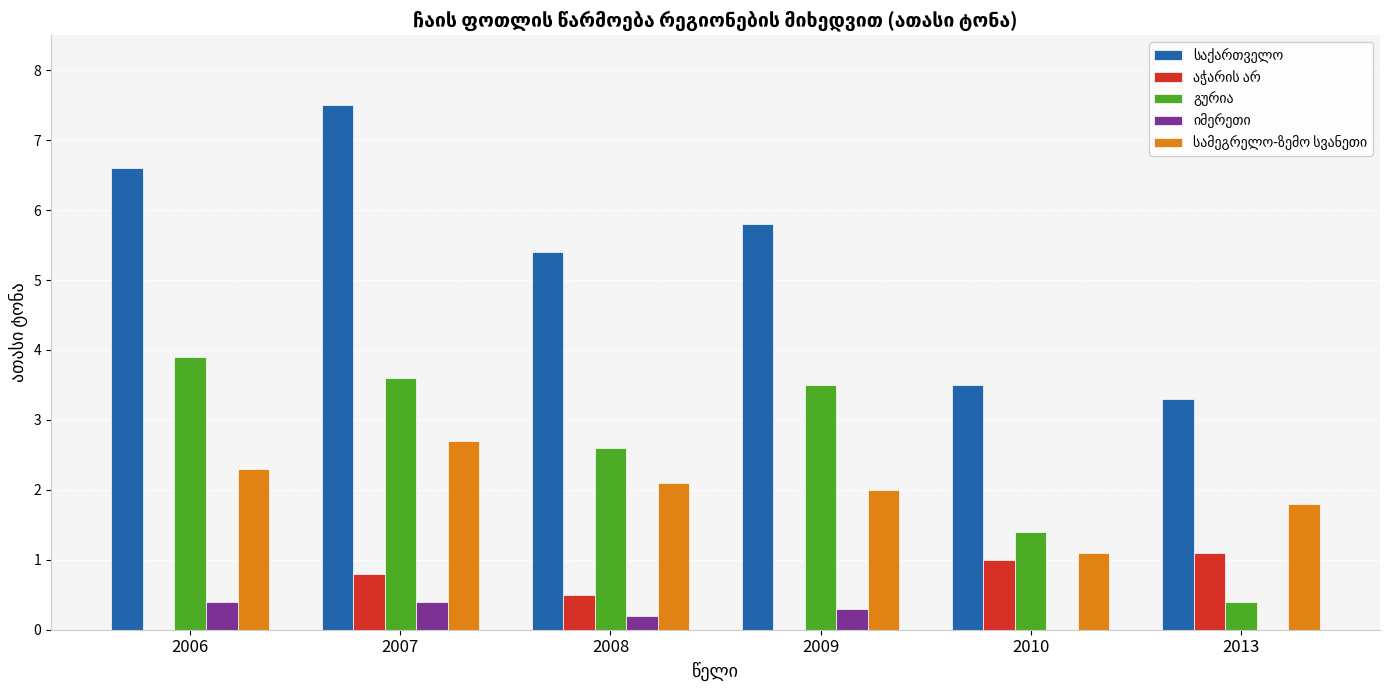

At which category does the chart reach its peak across all series?

2007